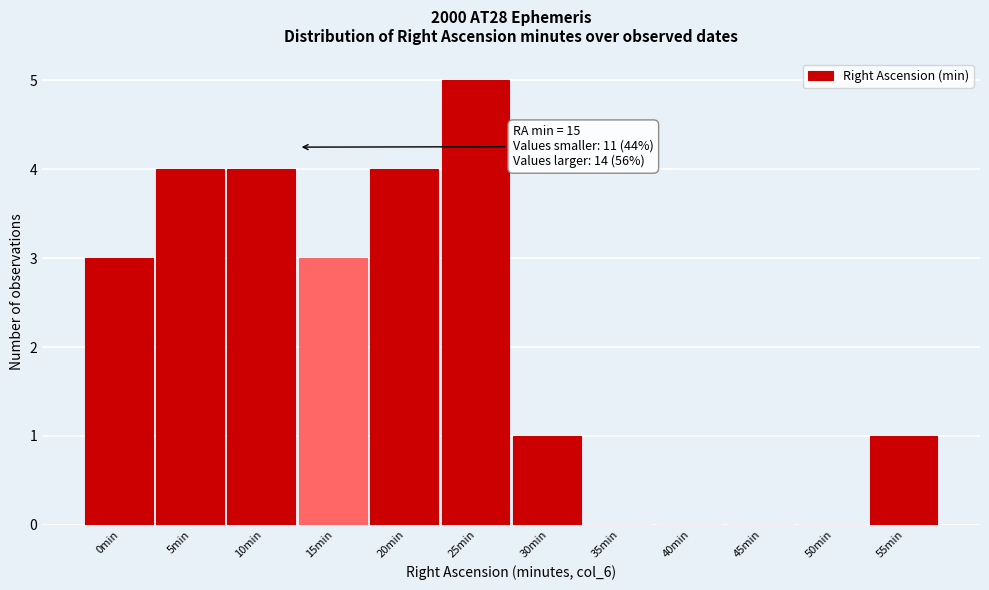

Reading left to right, transcribe all the data shown in this chart.

0min=3	5min=4	10min=4	15min=3	20min=4	25min=5	30min=1	35min=0	40min=0	45min=0	50min=0	55min=1